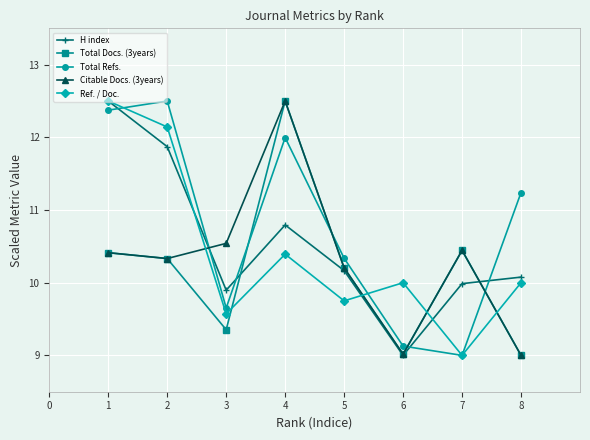

How many data points in Total Refs. are less than 11?

4